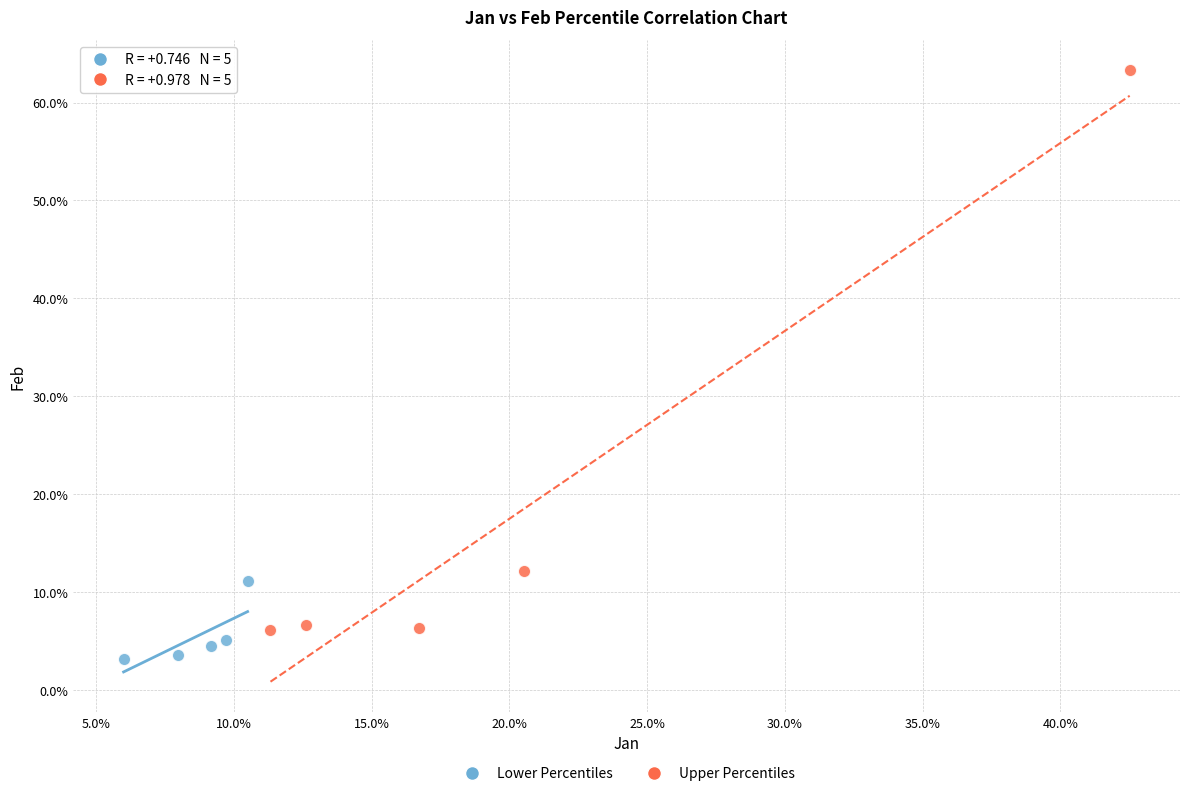

What are all the series names shown in the legend?

Lower Percentiles, Upper Percentiles